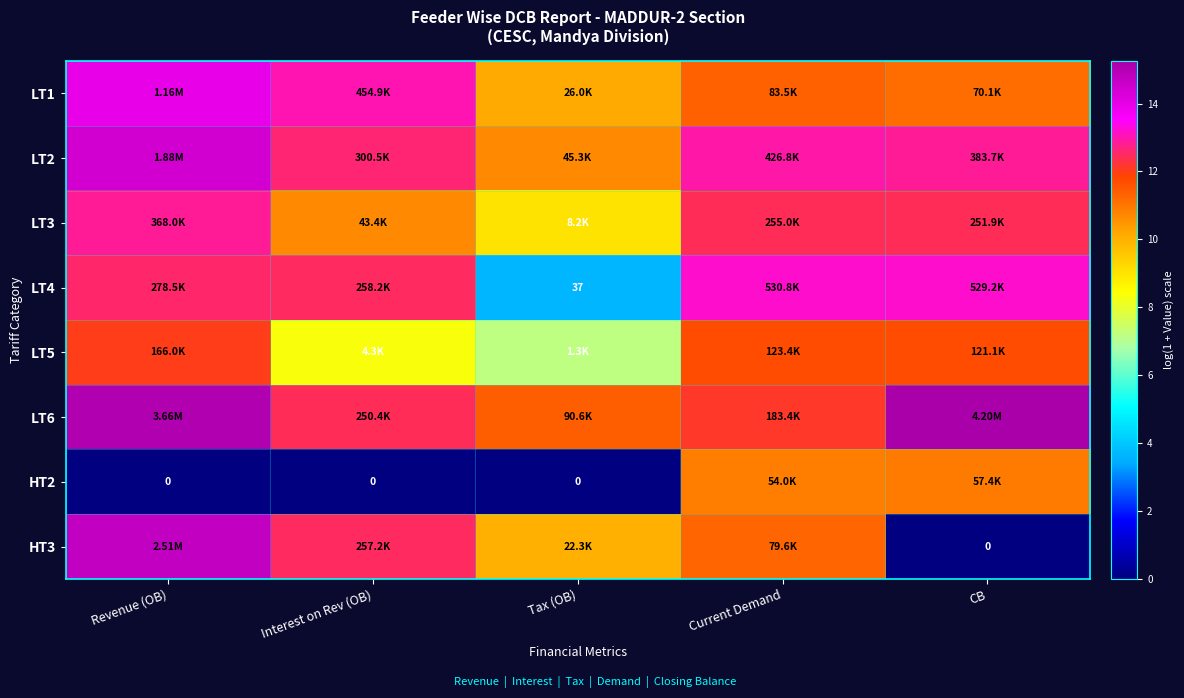

What is the difference between the highest and lowest values at Tax (OB)?

11.4